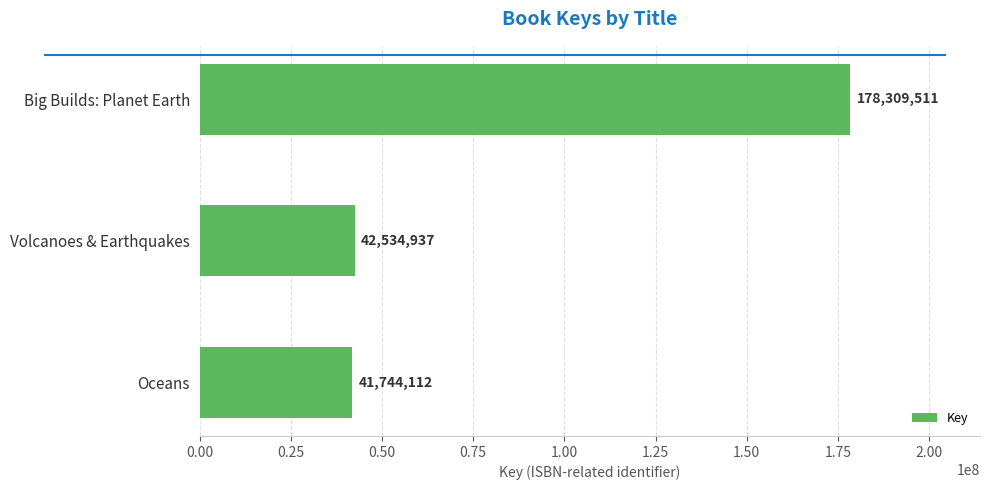

What is the sum of all values?

262588560